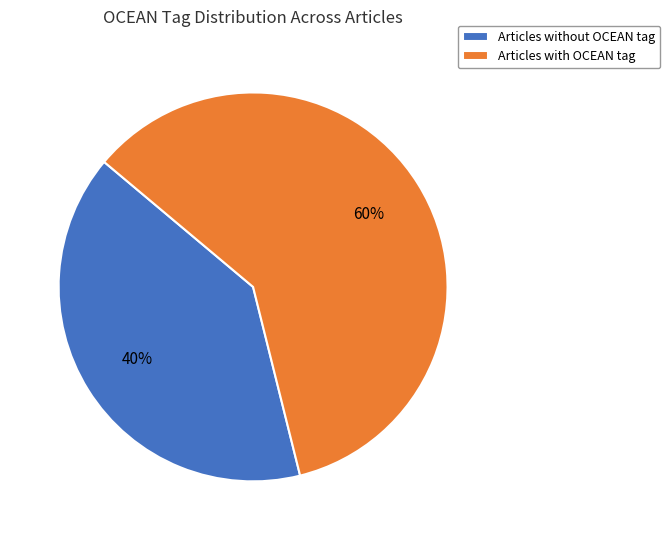

Is there any slice that represents more than half of the pie?

Yes